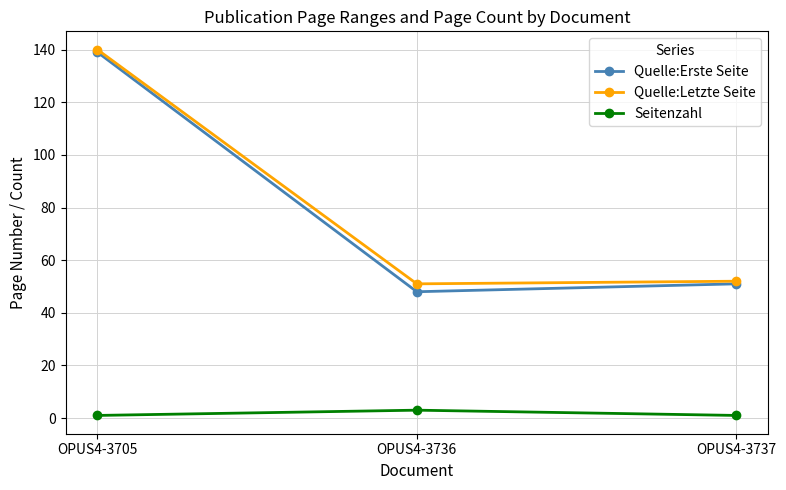

What is the value of the Quelle:Letzte Seite point at the 2nd from the left?

51